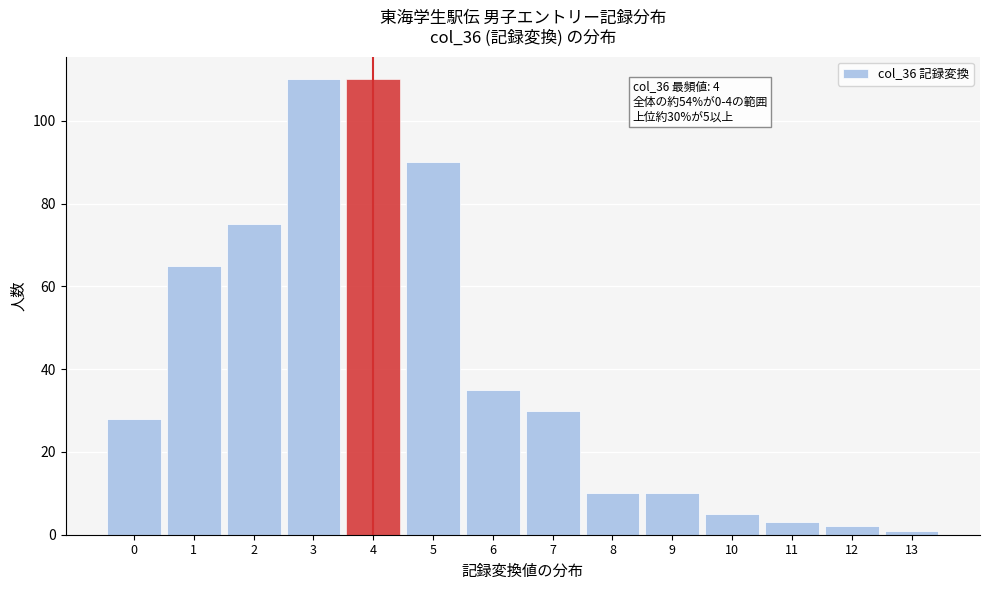

Reading right to left, what are all the values shown in this chart?

1	2	3	5	10	10	30	35	90	110	110	75	65	28